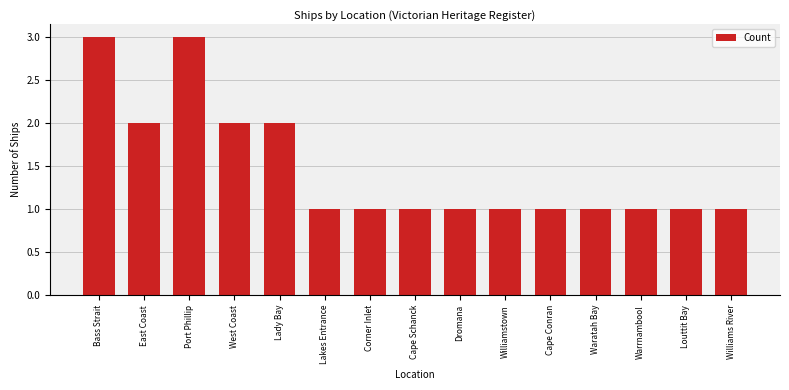

True or false: the data shows 1 at Cape Schanck.

True